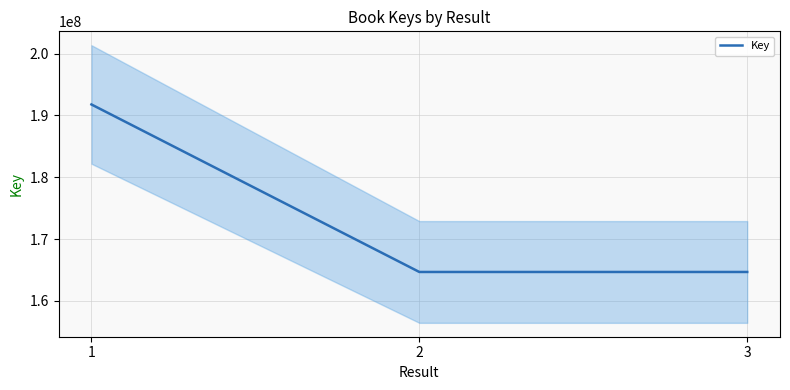

What is the ratio of the value at 1 to the value at 2?

1.2